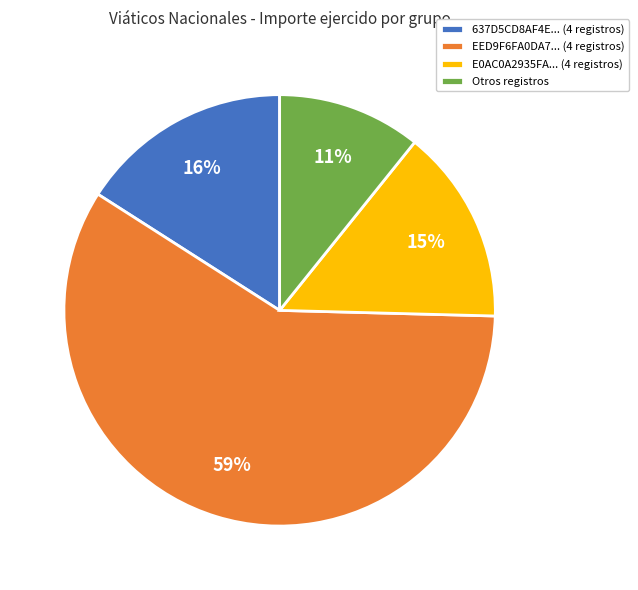

To the nearest percent, what percentage of the pie is 637D5CD8AF4E... (4 registros)?

16%